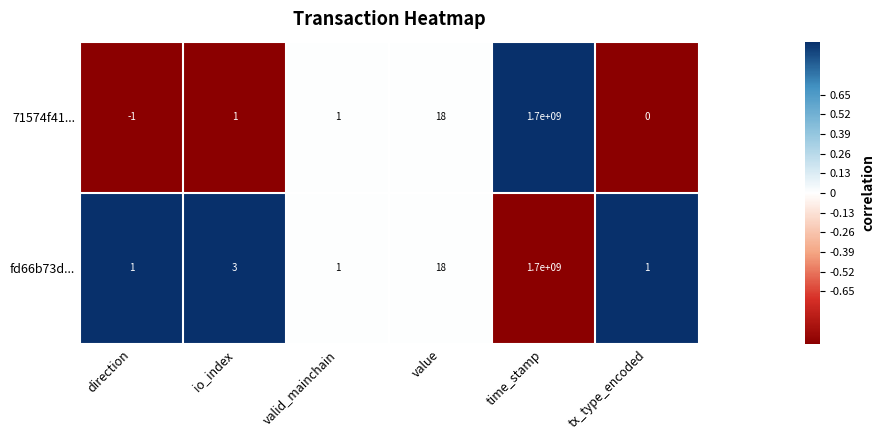

What is the difference between the maximum and second lowest values in the 71574f41... series?

1700000000